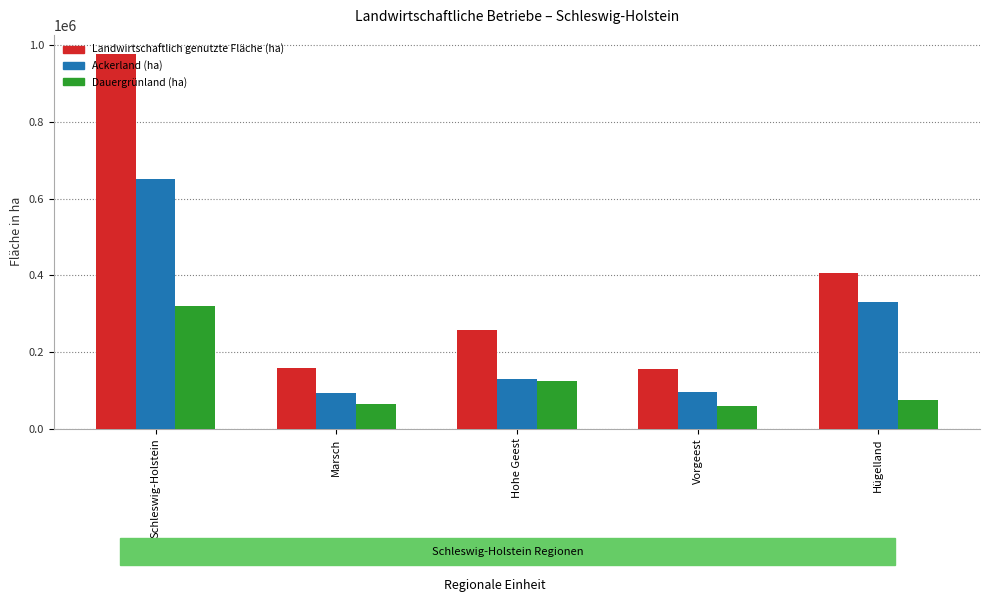

What is the value of the Landwirtschaftlich genutzte Fläche (ha) bar at the 1st from the left?

977700